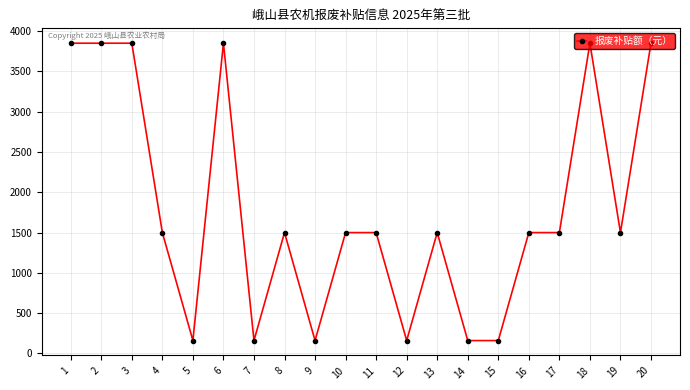

What is the change in value from 2 to 4?

-2350